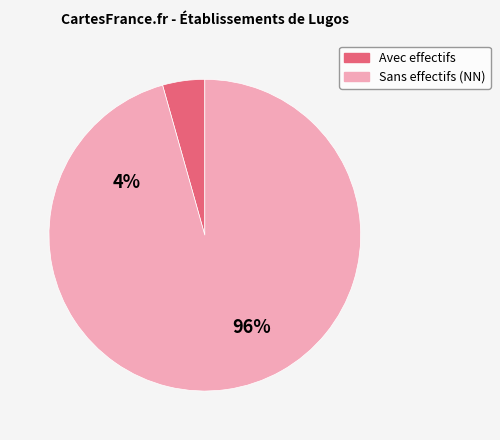

Does any single category account for the majority?

Yes